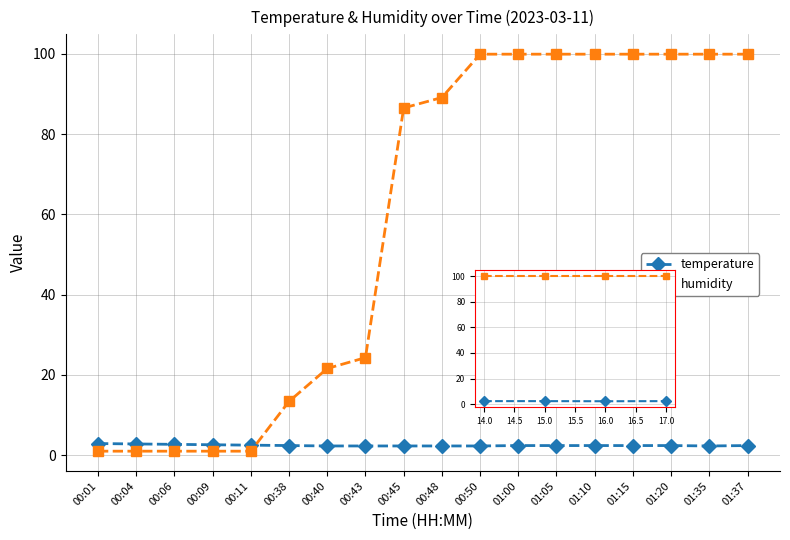

Which series has the largest total across all categories?

humidity